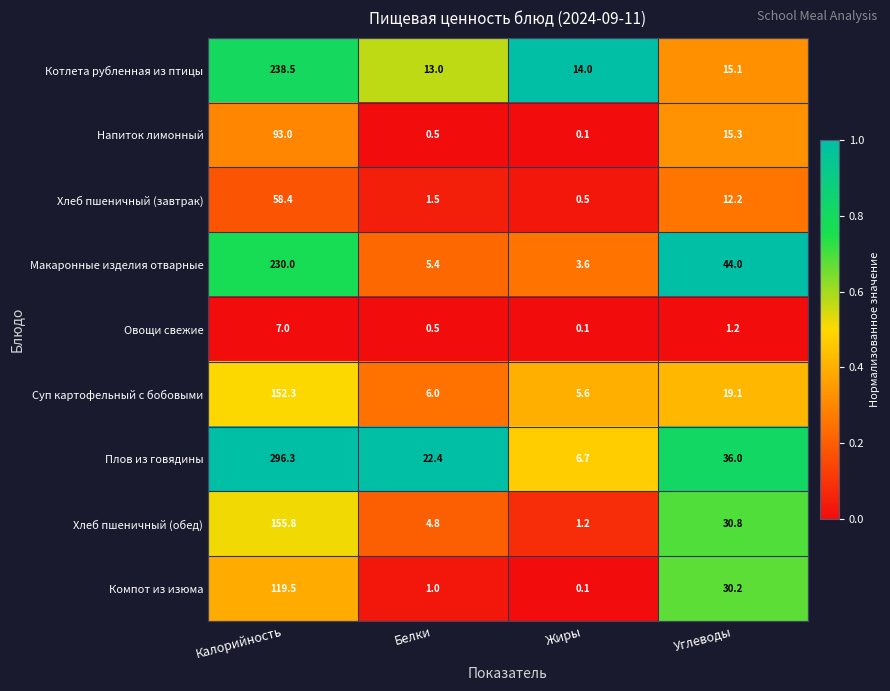

Is it true that Напиток лимонный equals 0.5 at Белки?

True